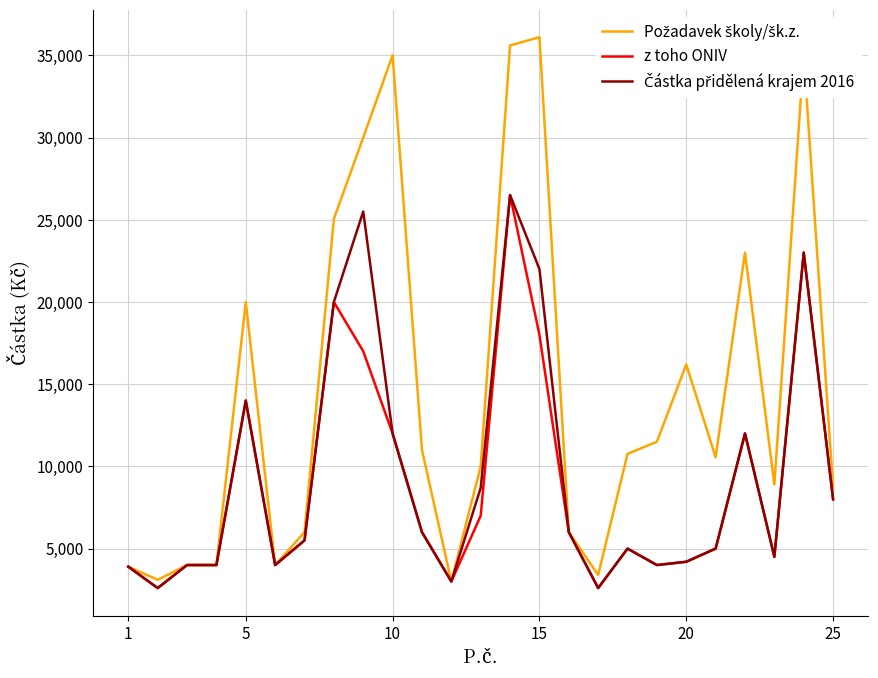

Does the chart have visible grid lines?

Yes